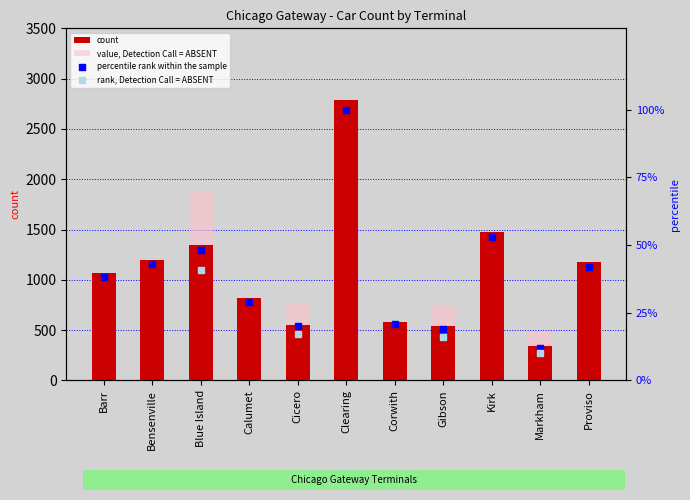

What is the change in value from Barr to Blue Island?

+278